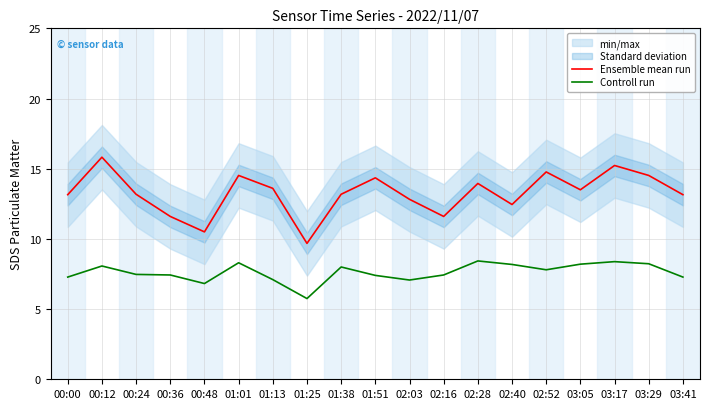

At how many categories does at least one series exceed 7?

19